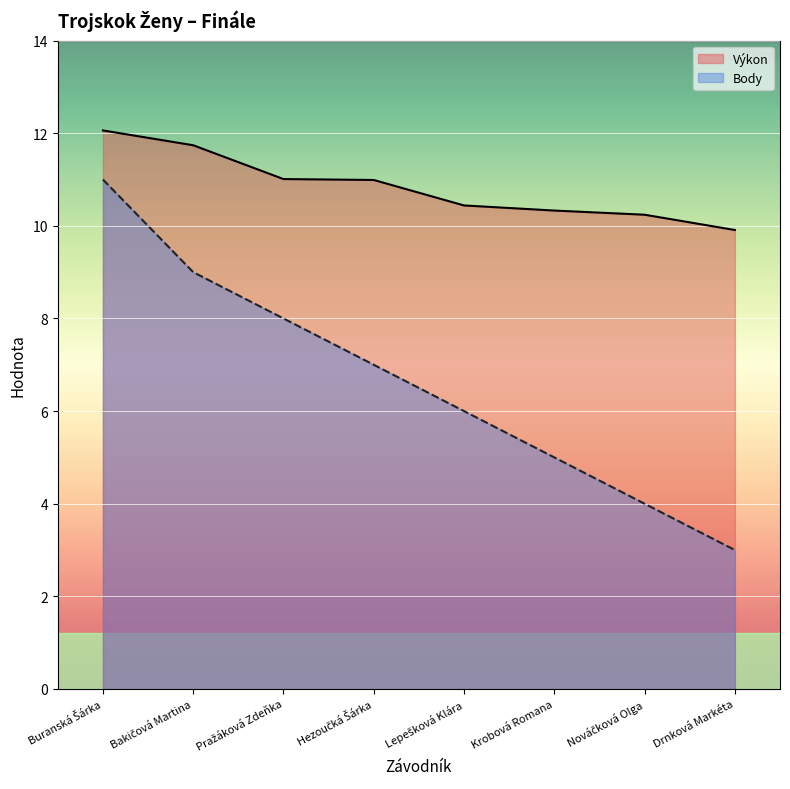

True or false: Výkon and Body cross at least once.

False